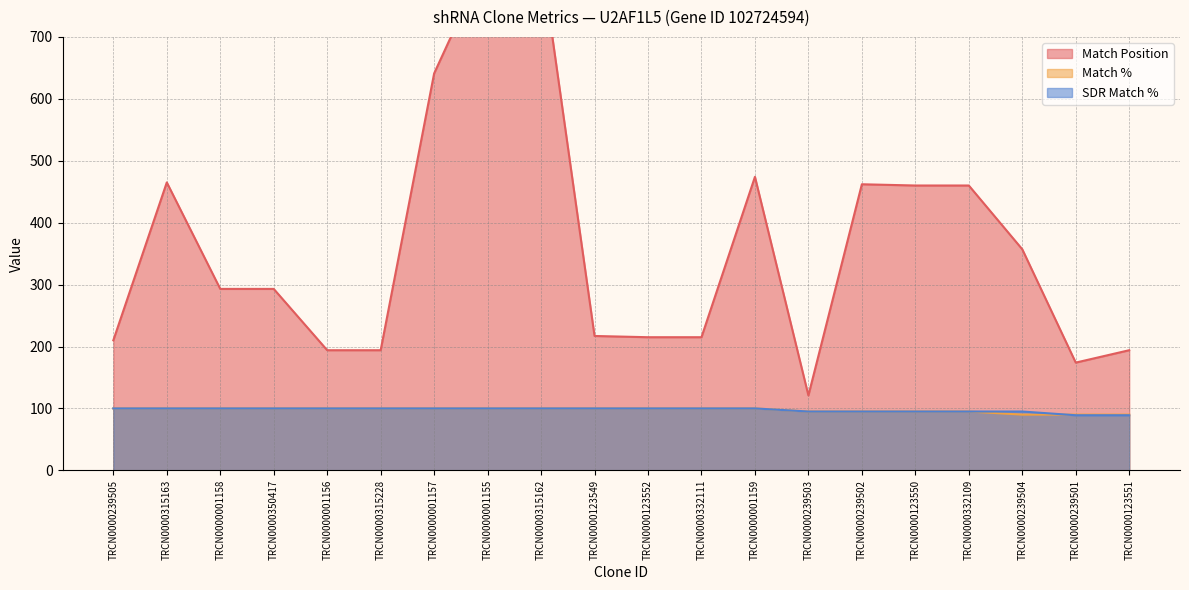

What is the label of the 12th point from the right?

TRCN0000315162